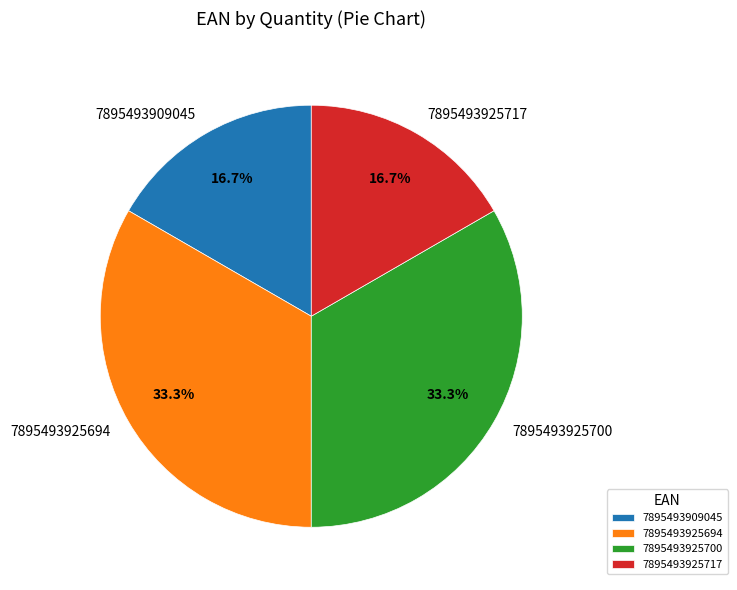

Is it true that 7895493925700 is 33% of the pie?

True